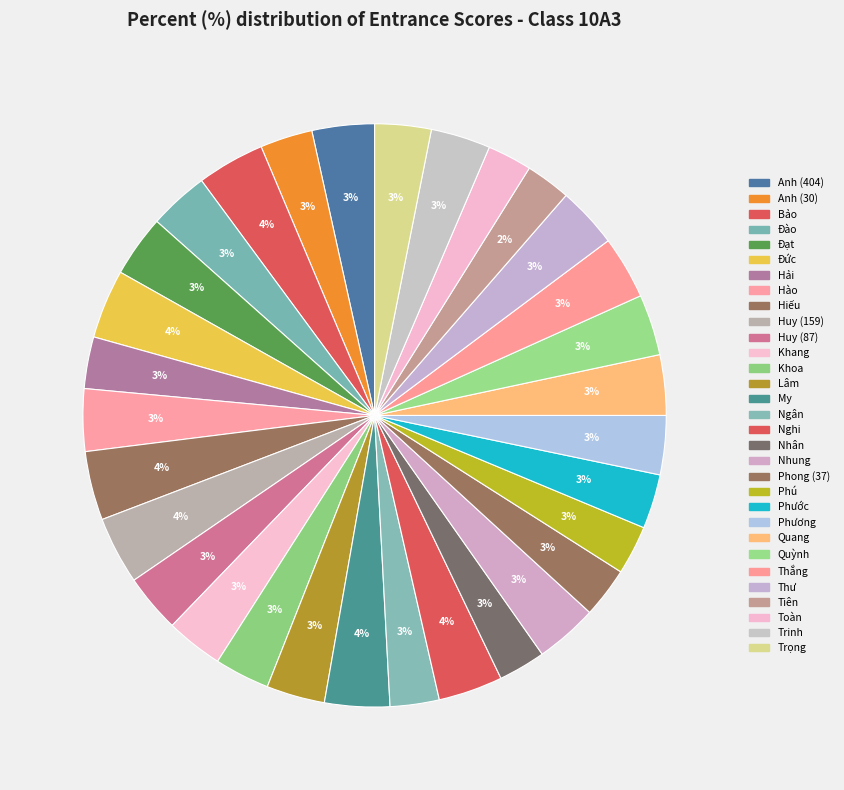

The Huy (159) slice represents 4% of the pie. True or false?

True